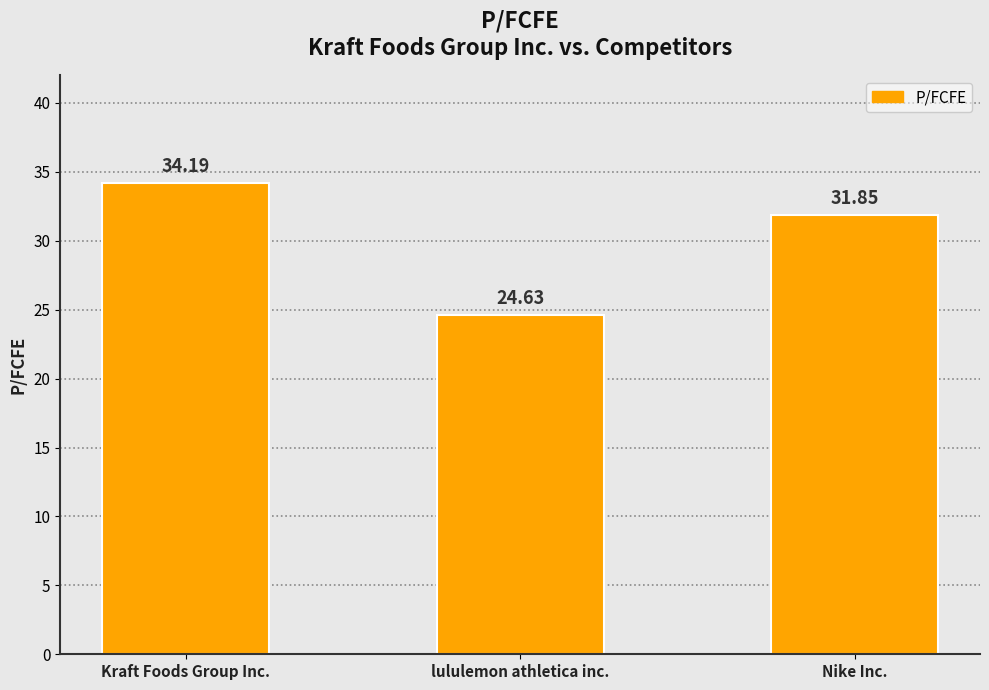

Between lululemon athletica inc. and Kraft Foods Group Inc., which is larger?

Kraft Foods Group Inc.